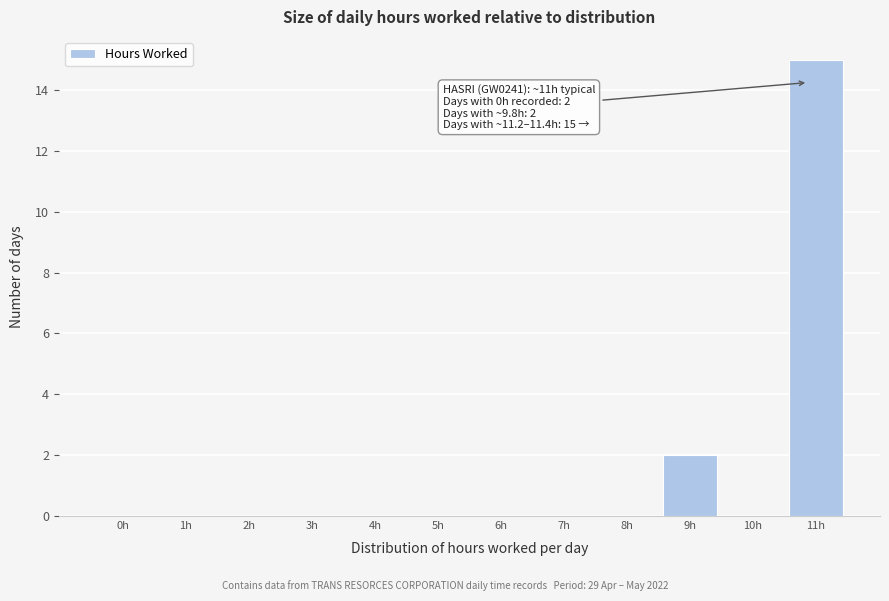

Reading right to left, what are all the values shown in this chart?

11h=15	10h=0	9h=2	8h=0	7h=0	6h=0	5h=0	4h=0	3h=0	2h=0	1h=0	0h=0